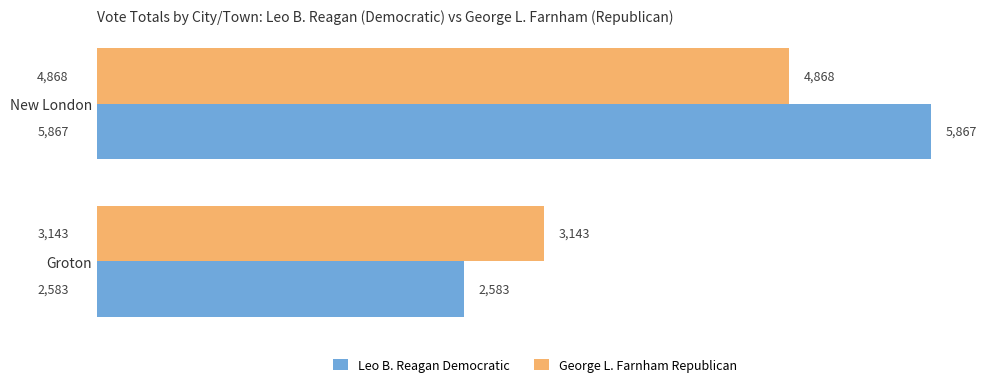

List the labels in order of Leo B. Reagan Democratic value, smallest first.

Groton, New London